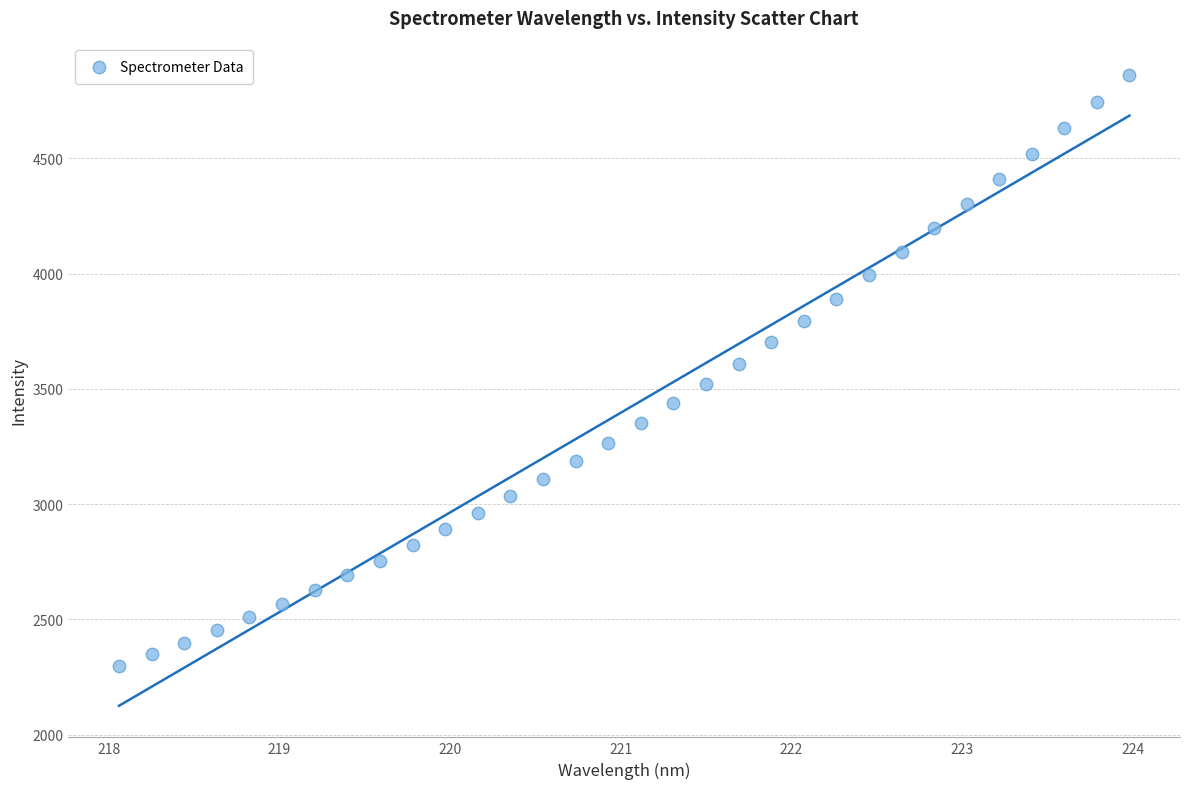

What is the range of X values (max minus min)?

5.9